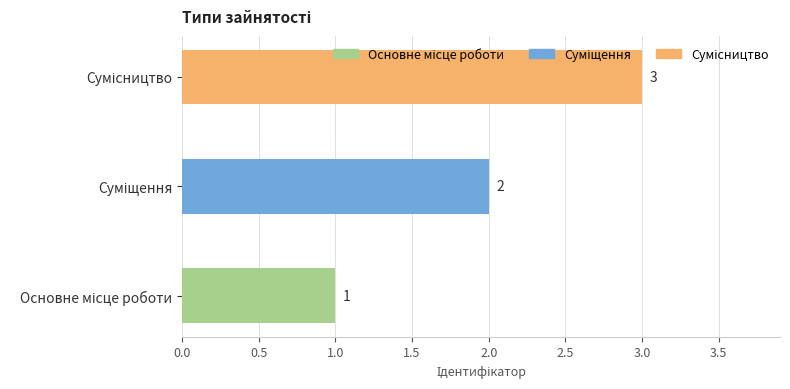

Count the number of data series in this chart.

1